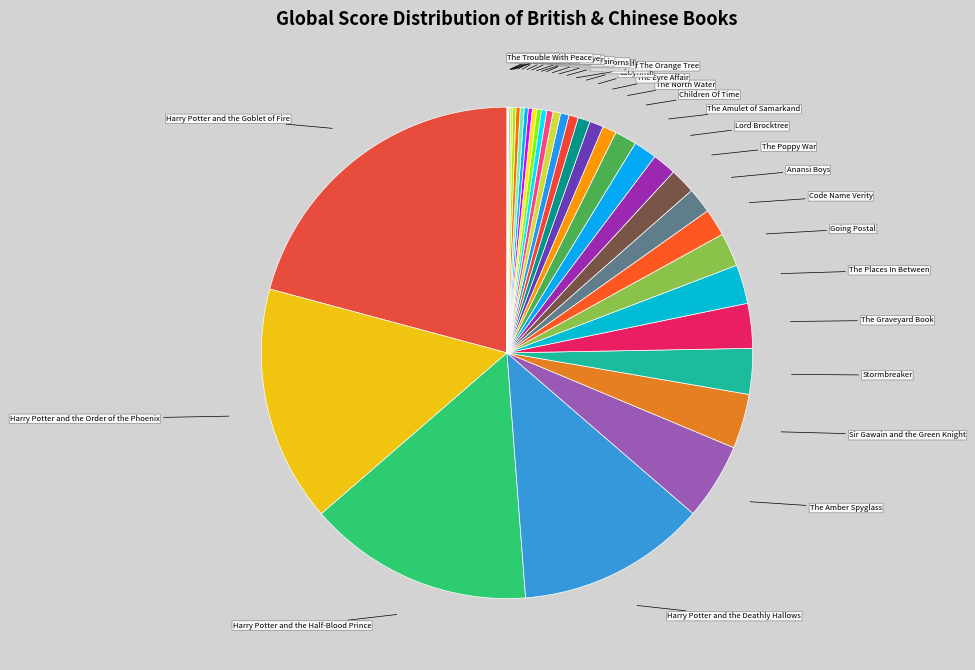

Which slice is the largest?

Harry Potter and the Goblet of Fire